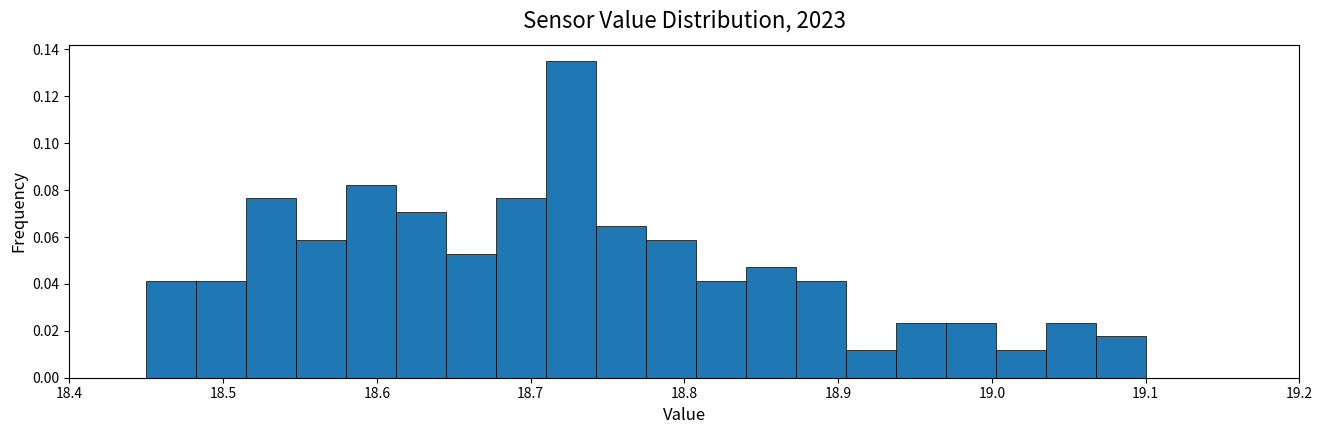

Read against the x-axis, roughly where is the centre of the tallest bar?

18.73